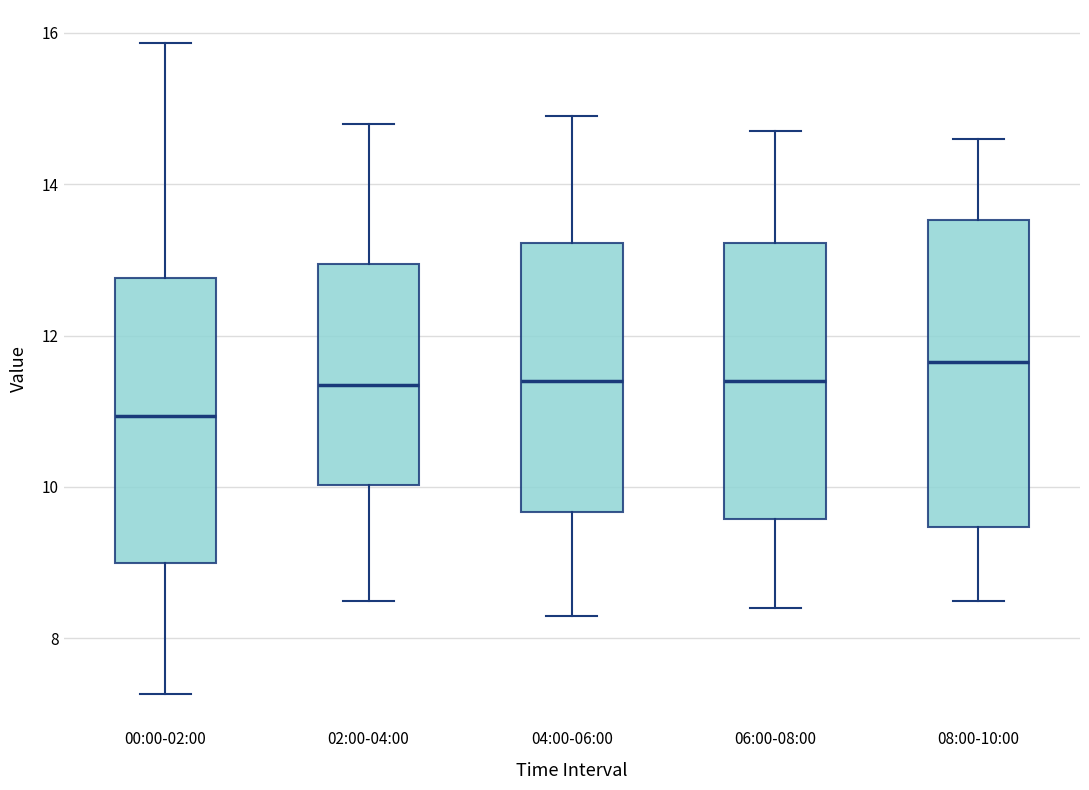

Reading left to right, transcribe this box plot: for each box, give where its median line is, the range the box spans, and where its two whiskers end, as read against the y-axis. The values are not printed on the chart, so give them approximately, as read against the axis.

00:00-02:00: median 11.0, box 9.0 to 12.8, whiskers 7.2 to 15.8
02:00-04:00: median 11.4, box 10.0 to 13.0, whiskers 8.6 to 14.8
04:00-06:00: median 11.4, box 9.6 to 13.2, whiskers 8.4 to 15.0
06:00-08:00: median 11.4, box 9.6 to 13.2, whiskers 8.4 to 14.8
08:00-10:00: median 11.6, box 9.4 to 13.6, whiskers 8.6 to 14.6